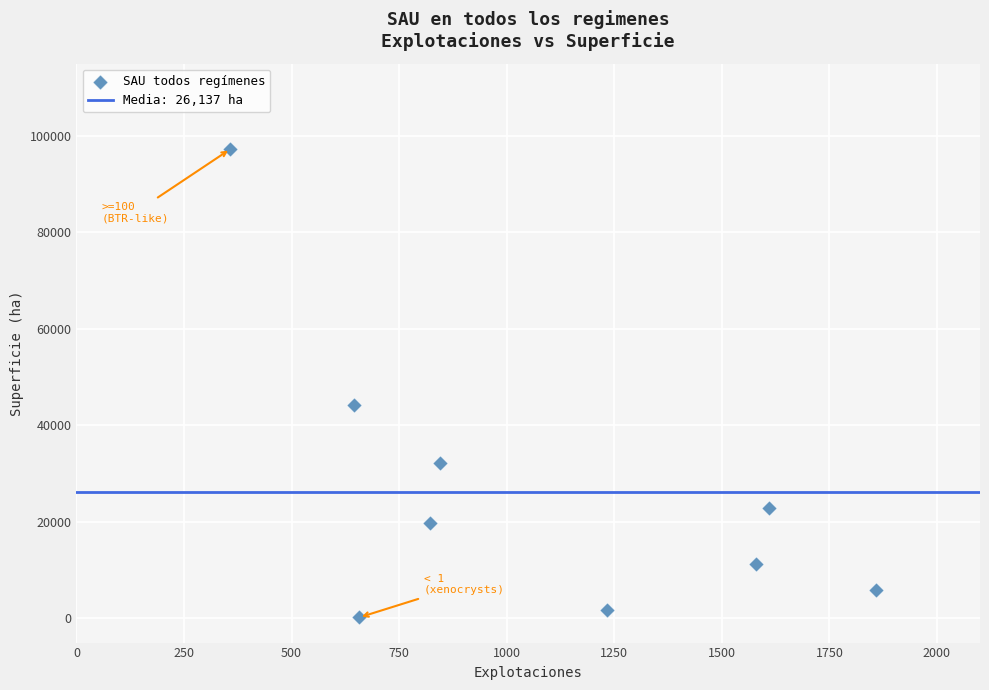

What Y value in the scatter plot is closest to 48753?

44240